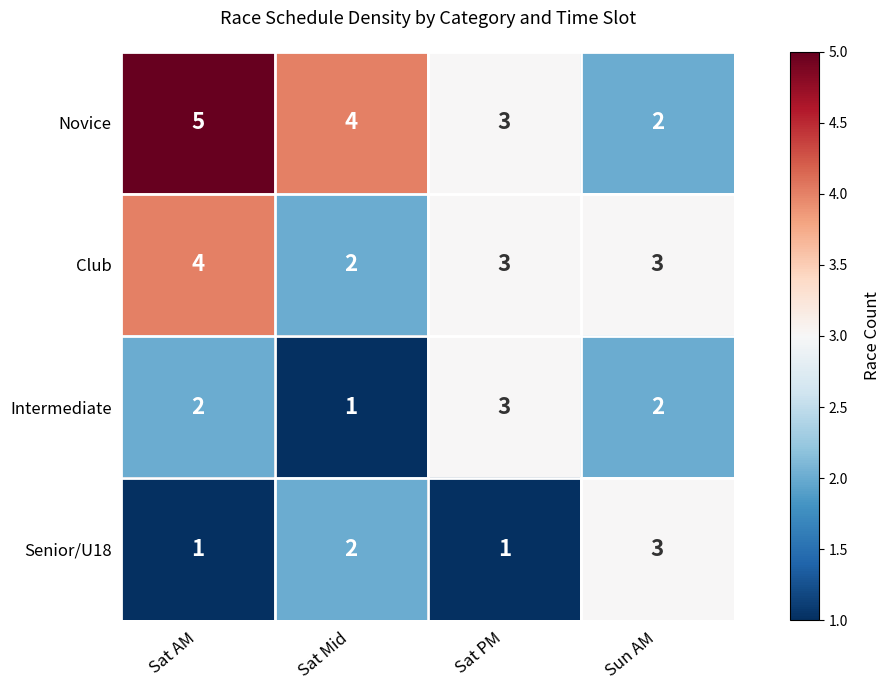

What is the sum of the Intermediate values at Sat Mid and Sun AM?

3